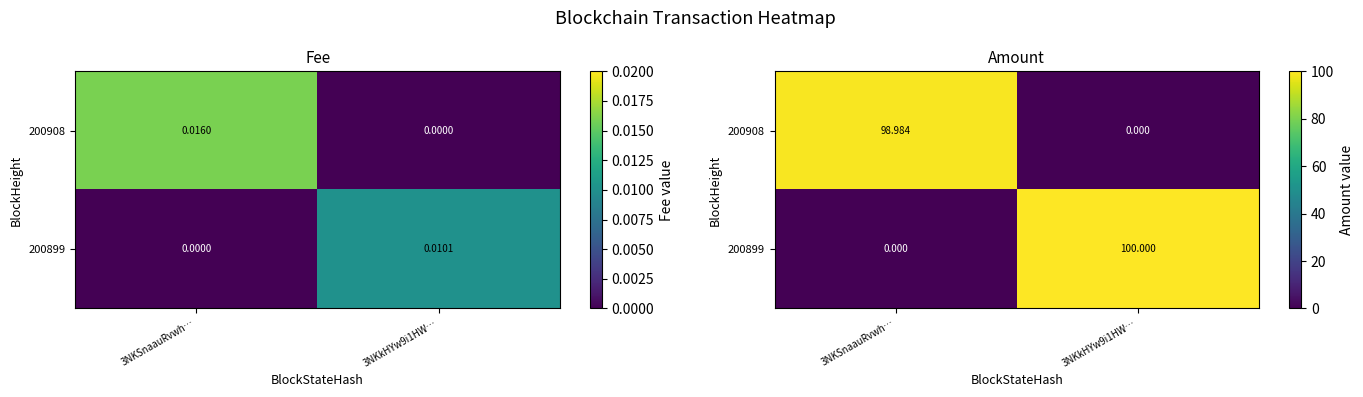

True or false: 200899 has a value of -36.3 at 3NKSnaauRvwh….

False